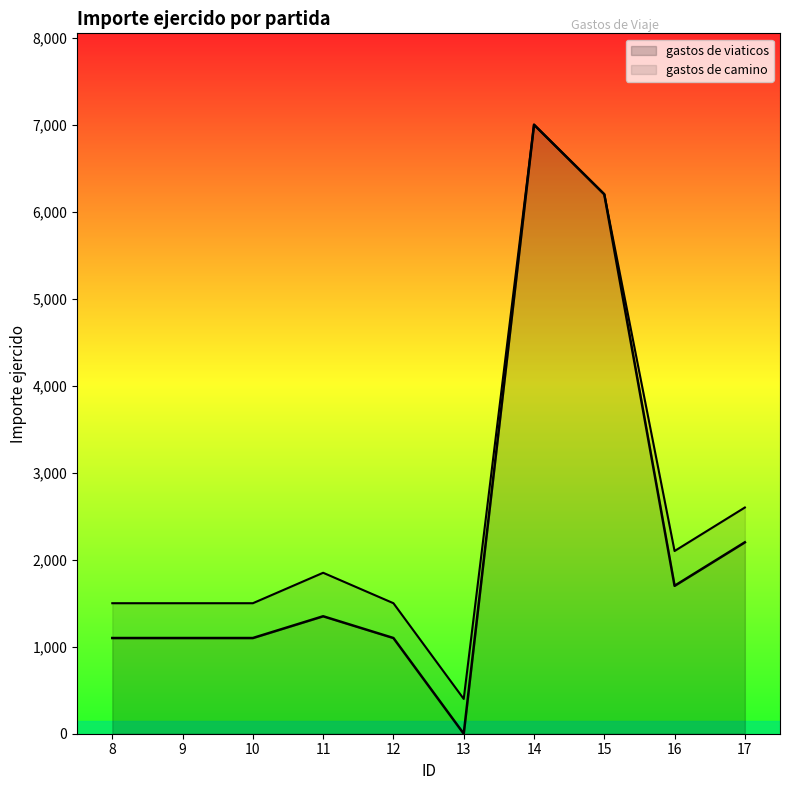

At which category does the chart reach its minimum across all series?

13